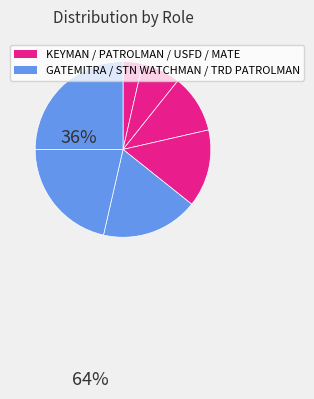

How many slices are in this pie chart?

7